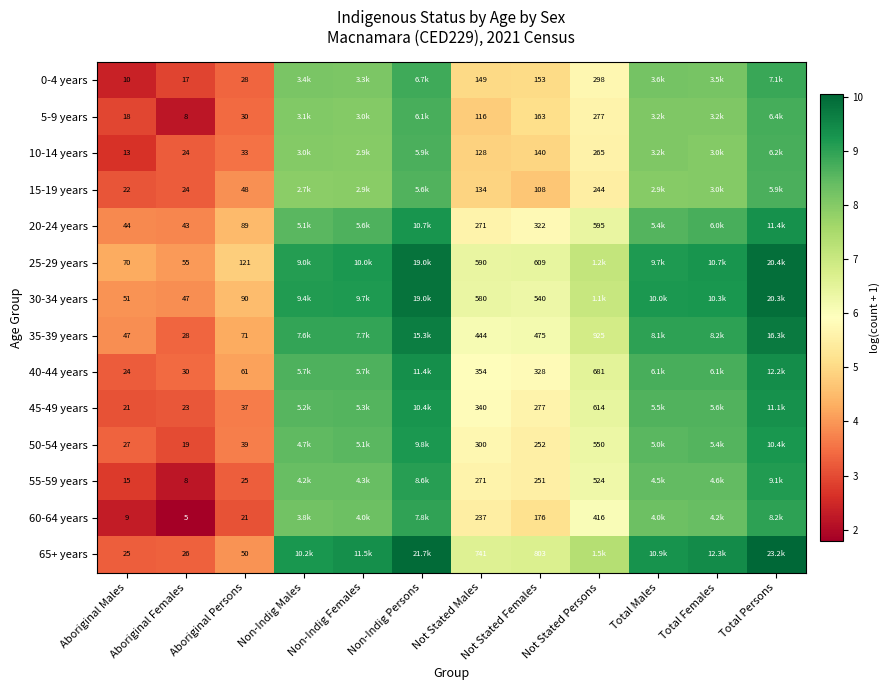

What is the difference between the 0-4 years values at Non-Indig Males and Not Stated Females?

3.1